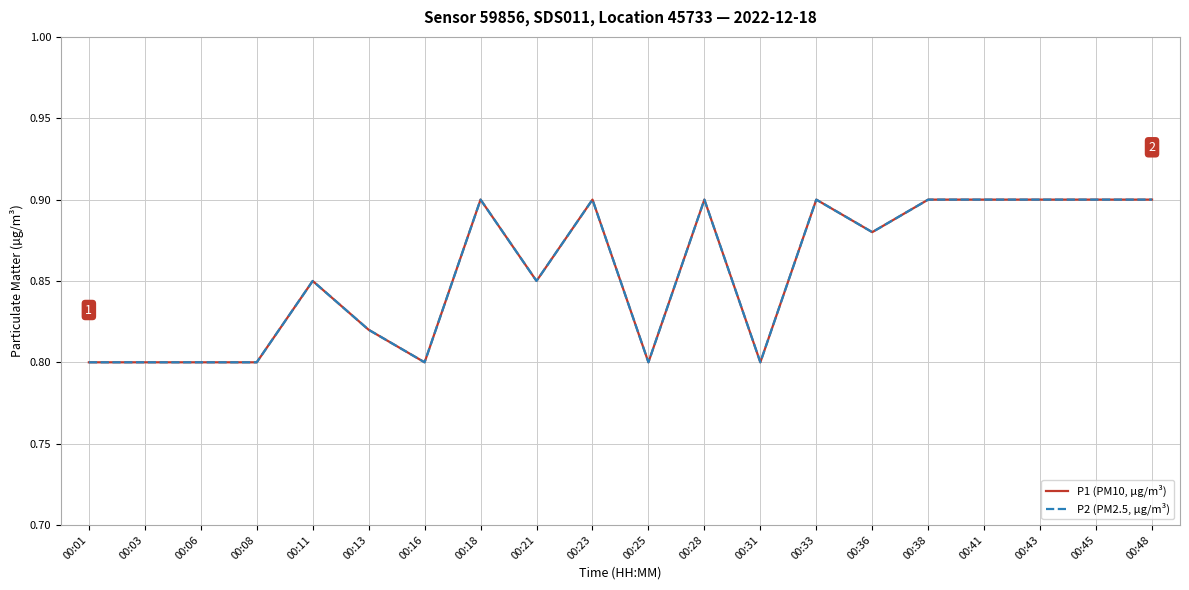

What is the minimum value shown in the chart?

0.8